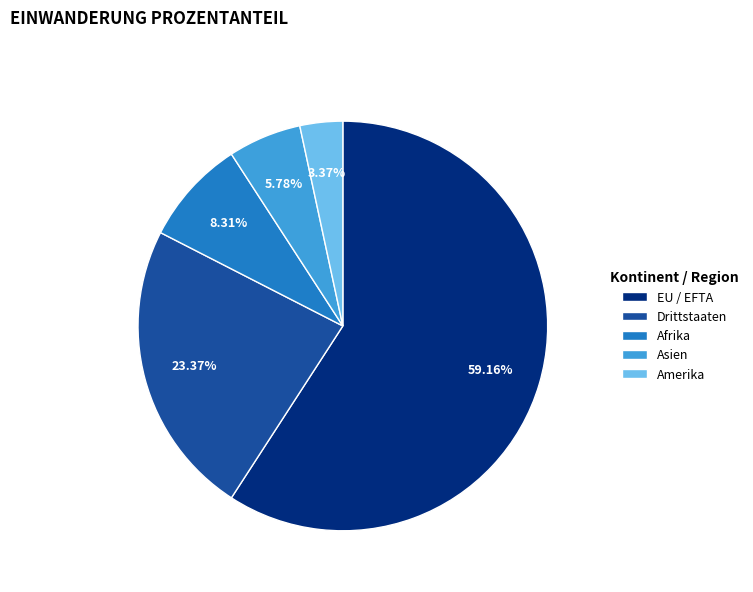

Does EU / EFTA account for over 50% of the chart?

Yes